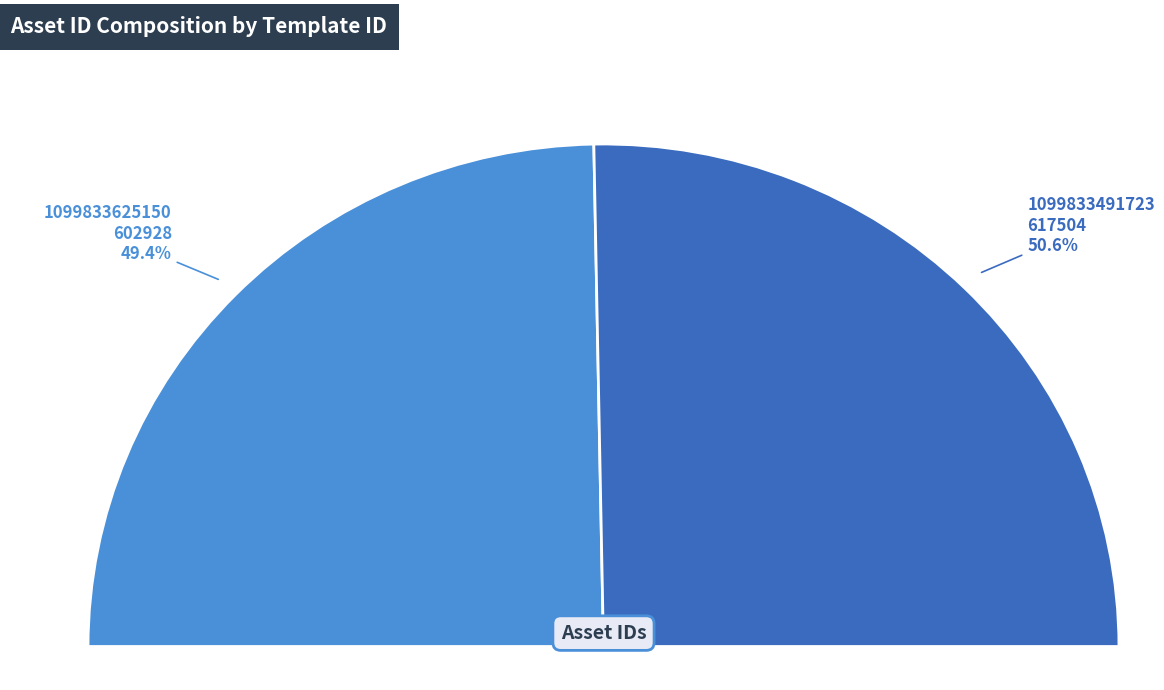

Which slice represents more than half of the pie?

1099833491723